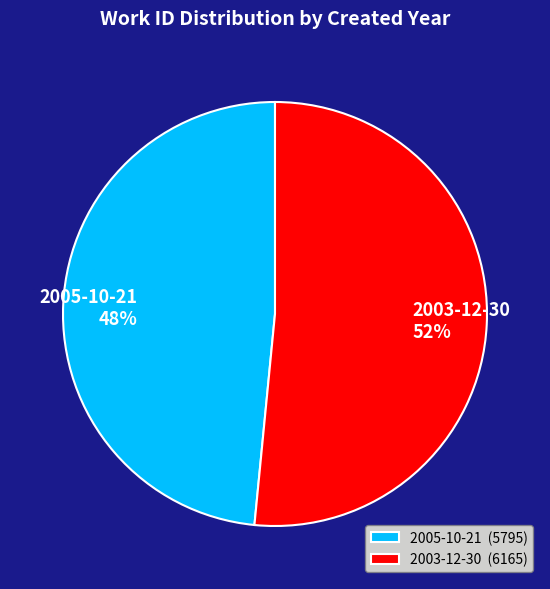

The 2003-12-30 slice represents 52% of the pie. True or false?

True